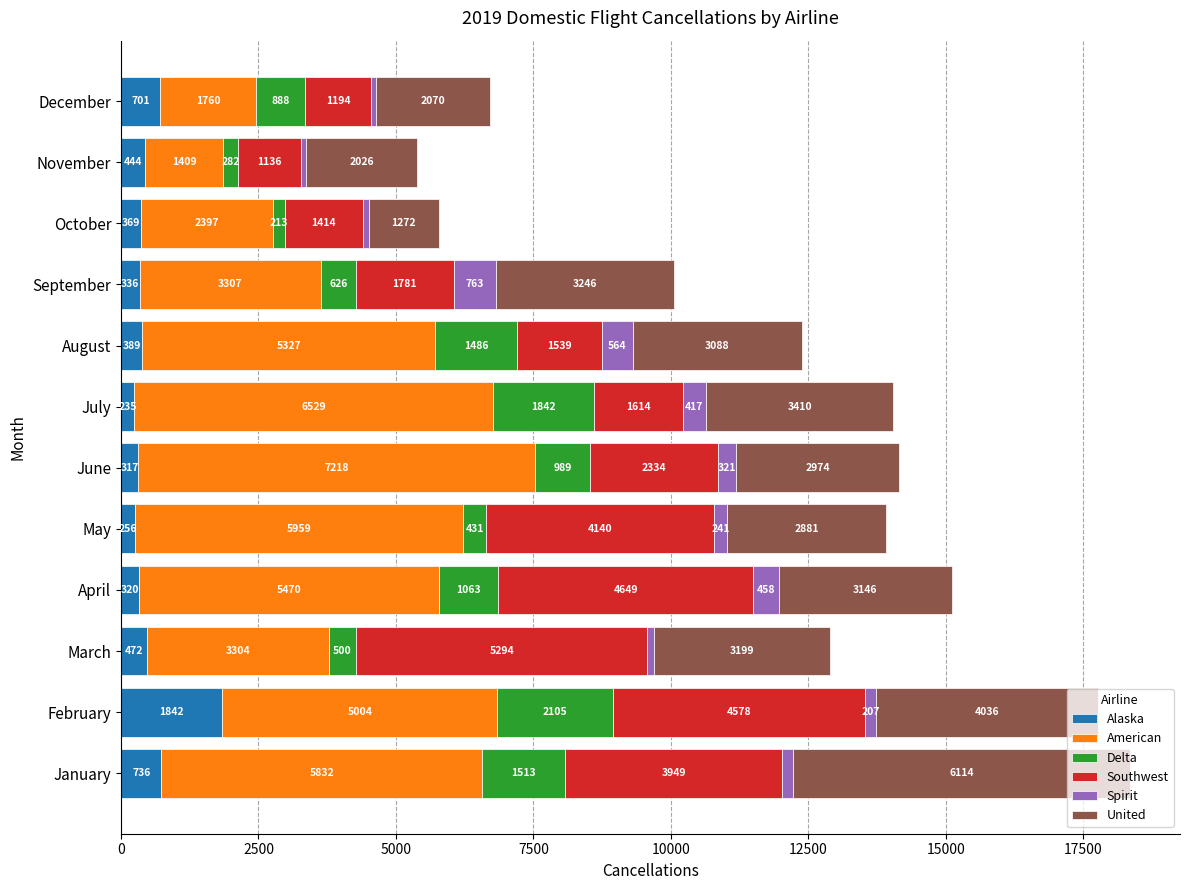

How many series are shown in this chart?

6